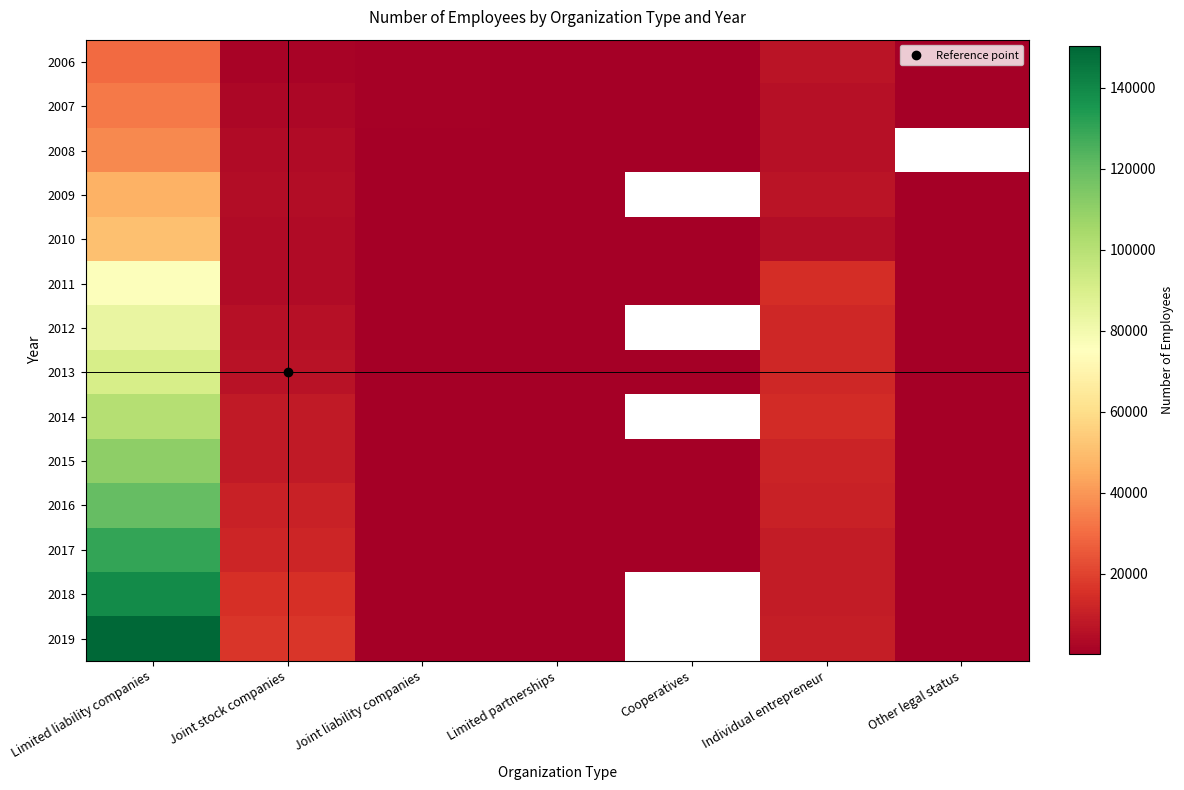

At which category does the chart reach its minimum across all series?

Limited partnerships